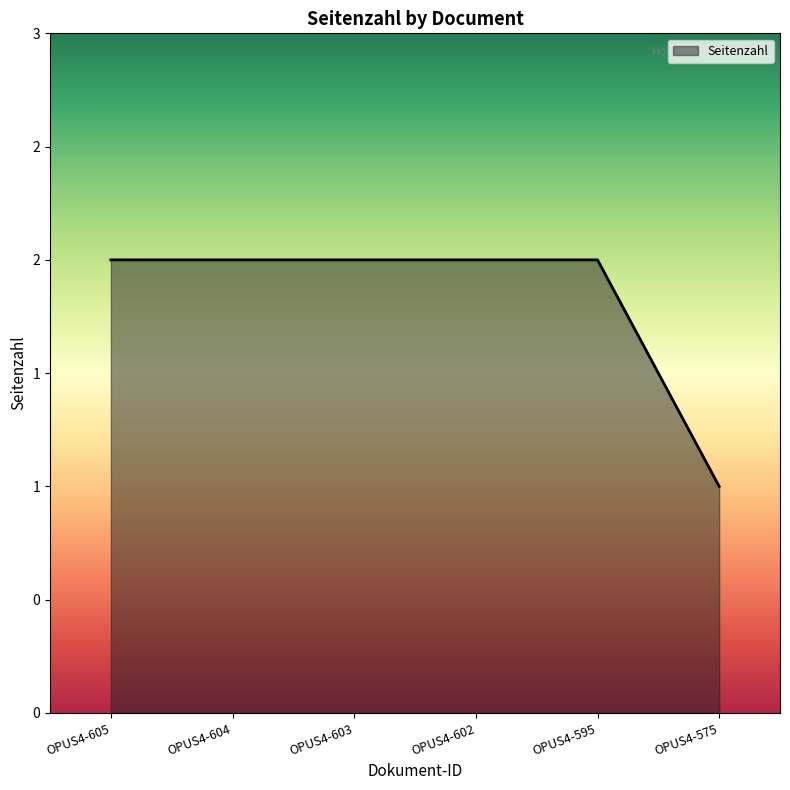

How many values are between 2 and 3?

5